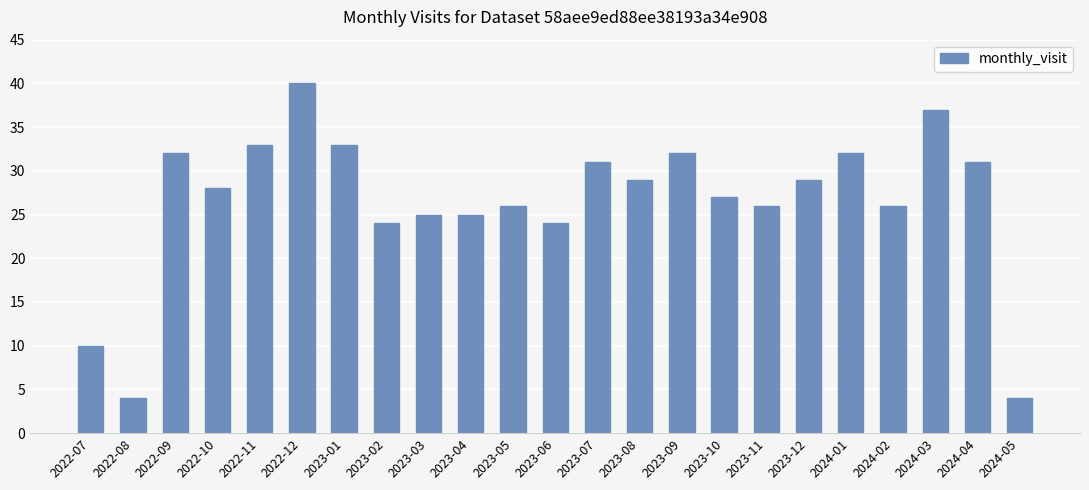

Are the bars horizontal?

No